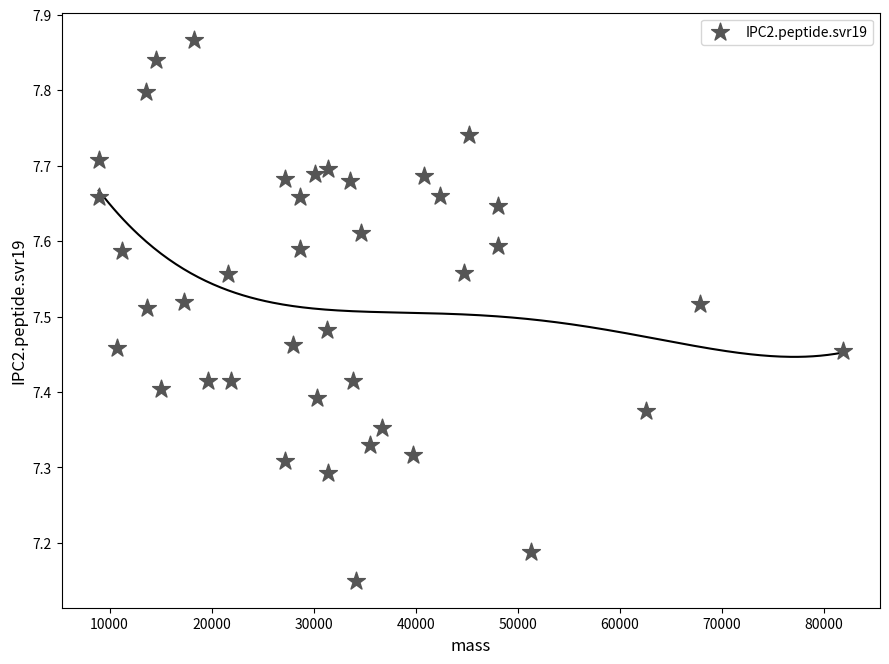

What is the range of Y values (max minus min)?

0.7